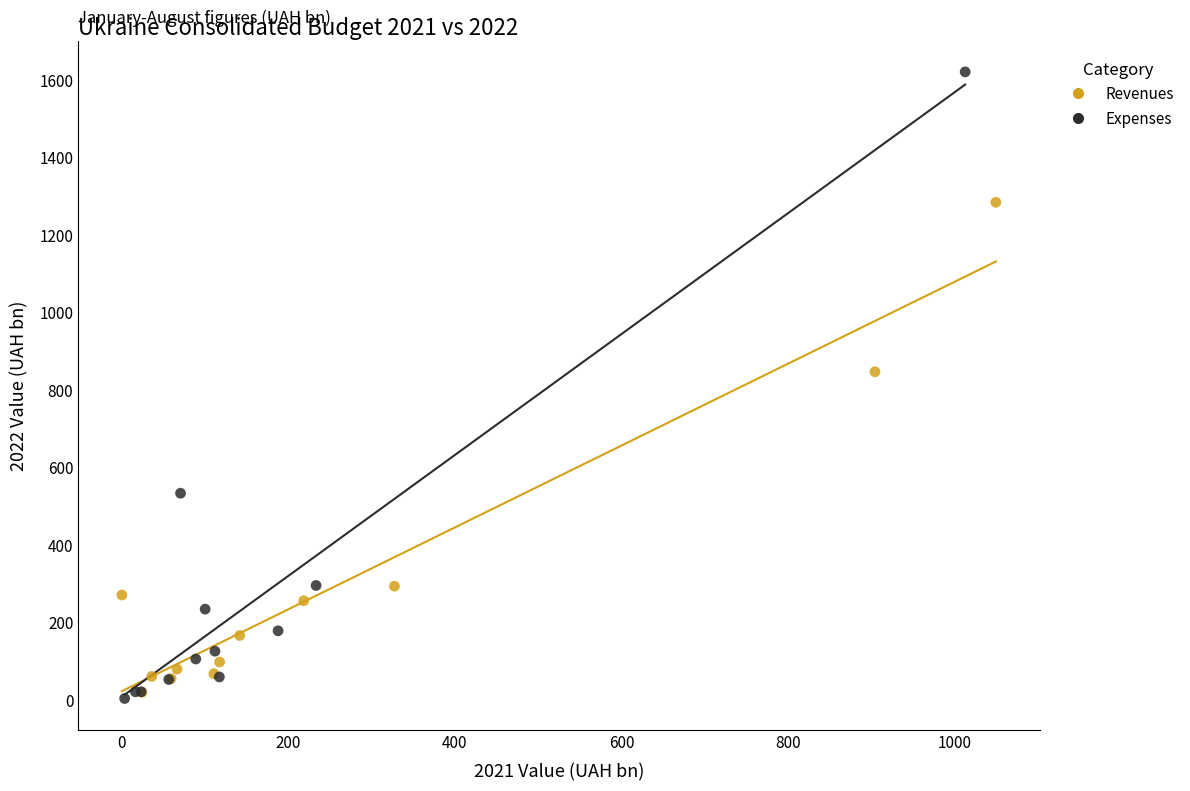

Which series has the largest Y range (max minus min)?

Expenses